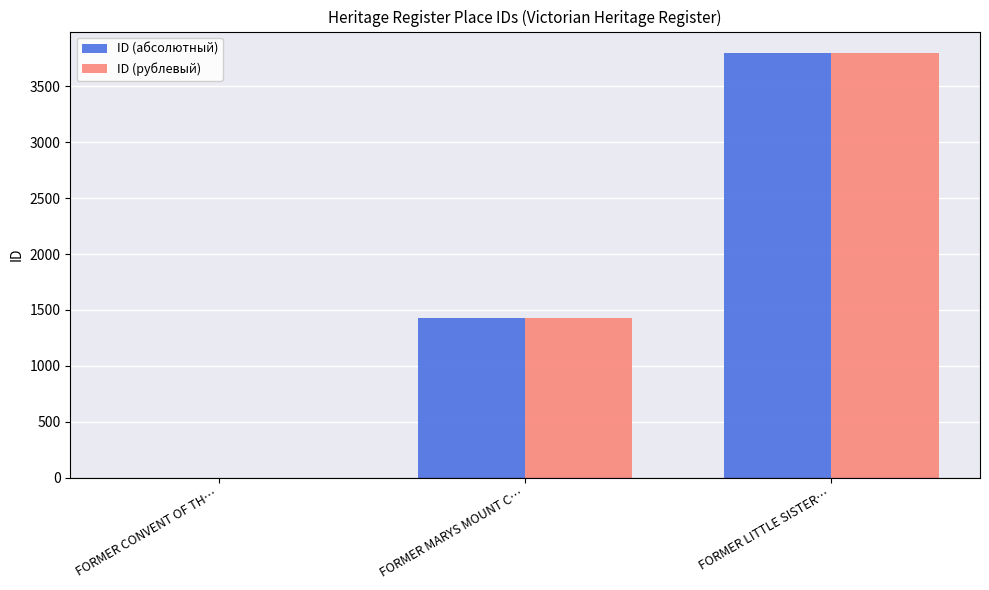

Reading left to right, what are all the values shown in this chart?

ID (абсолютный): 1	1431	3799
ID (рублевый): 1	1431	3799